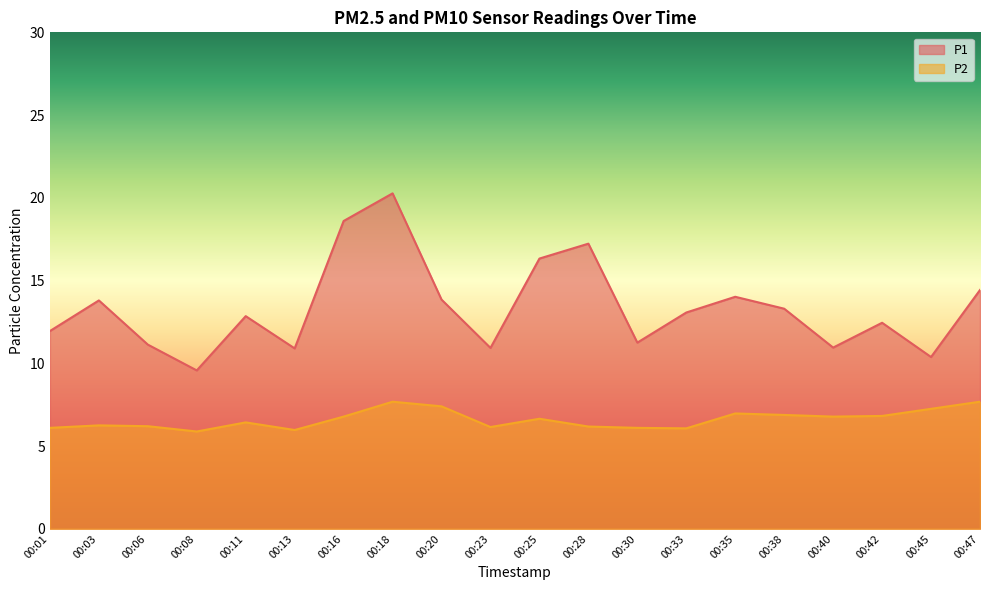

At which category does the chart reach its peak across all series?

00:18